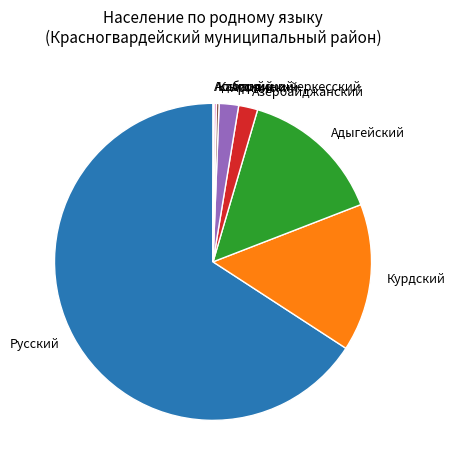

Is there any slice that represents more than half of the pie?

Yes